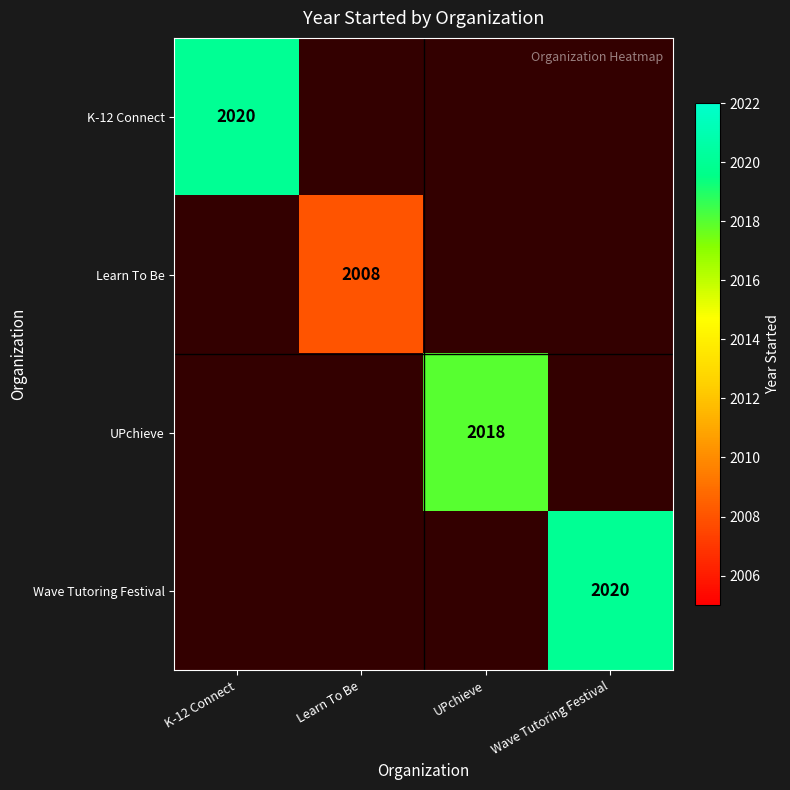

True or false: UPchieve has a value of 2018 at UPchieve.

True